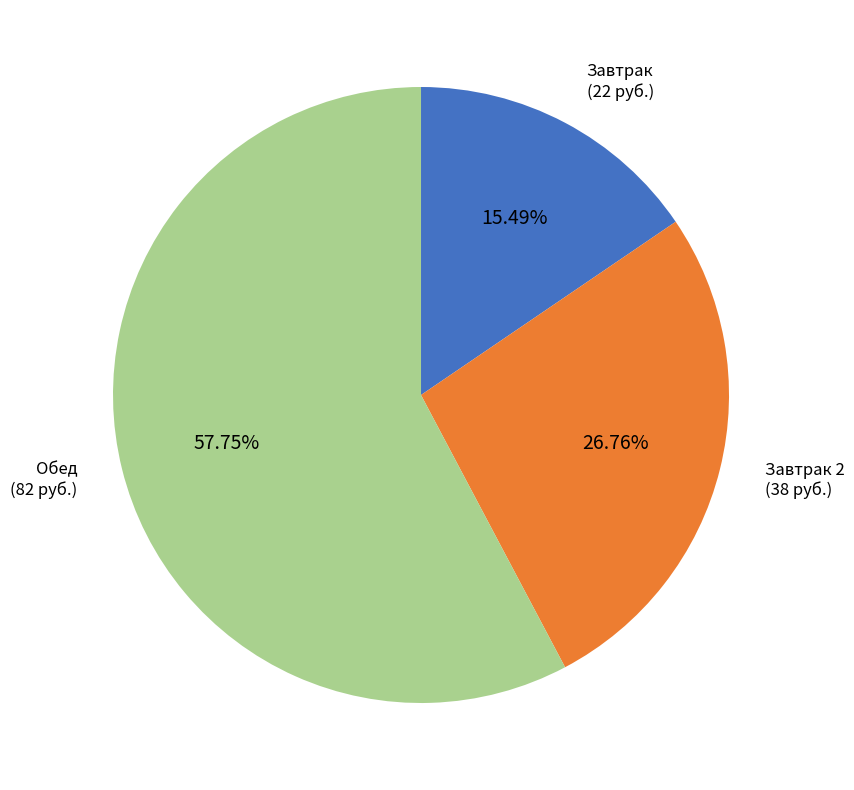

Between Завтрак 2 and Обед, which is larger?

Обед